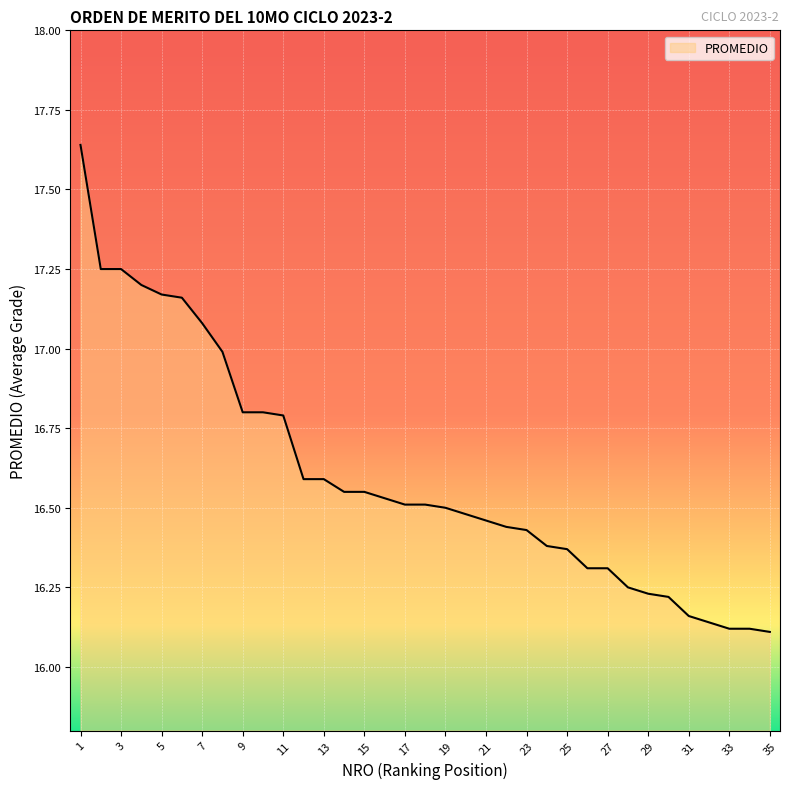

What is the difference between the maximum and minimum values?

1.5